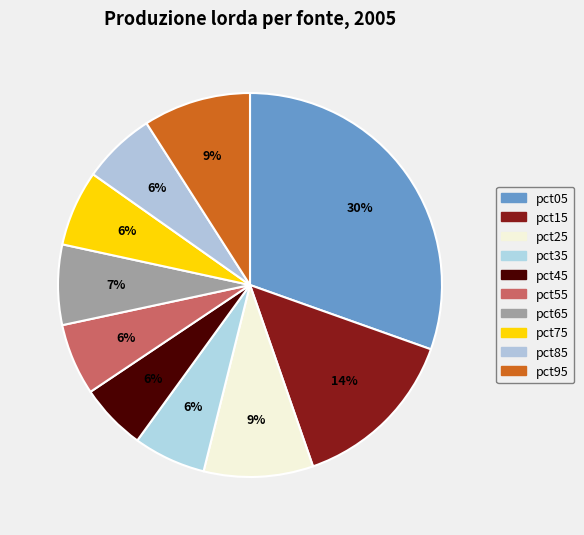

Is there a majority slice in this chart?

No